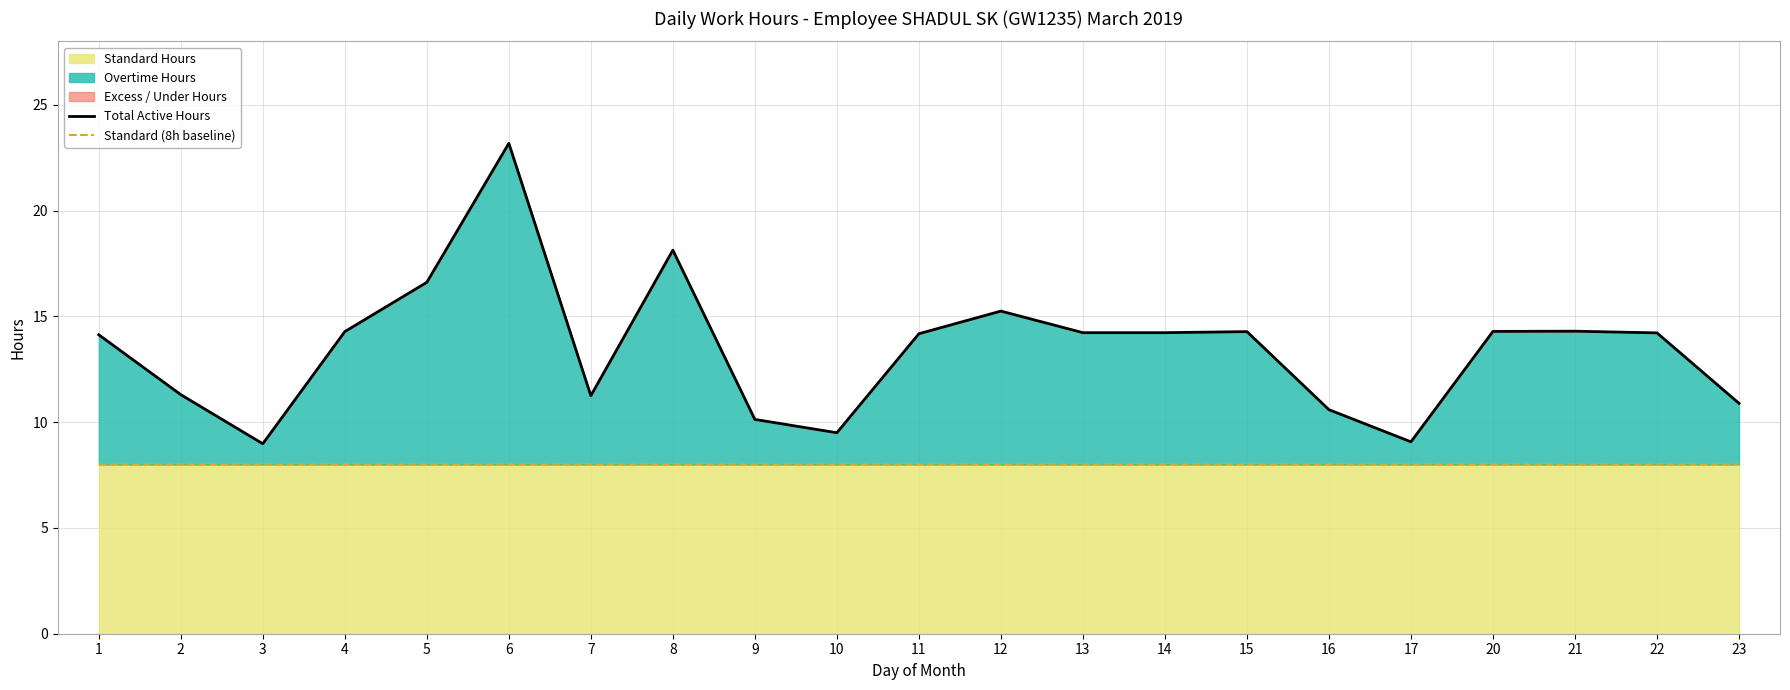

The value of Total Active Hours at 2 is 11.3. True or false?

True